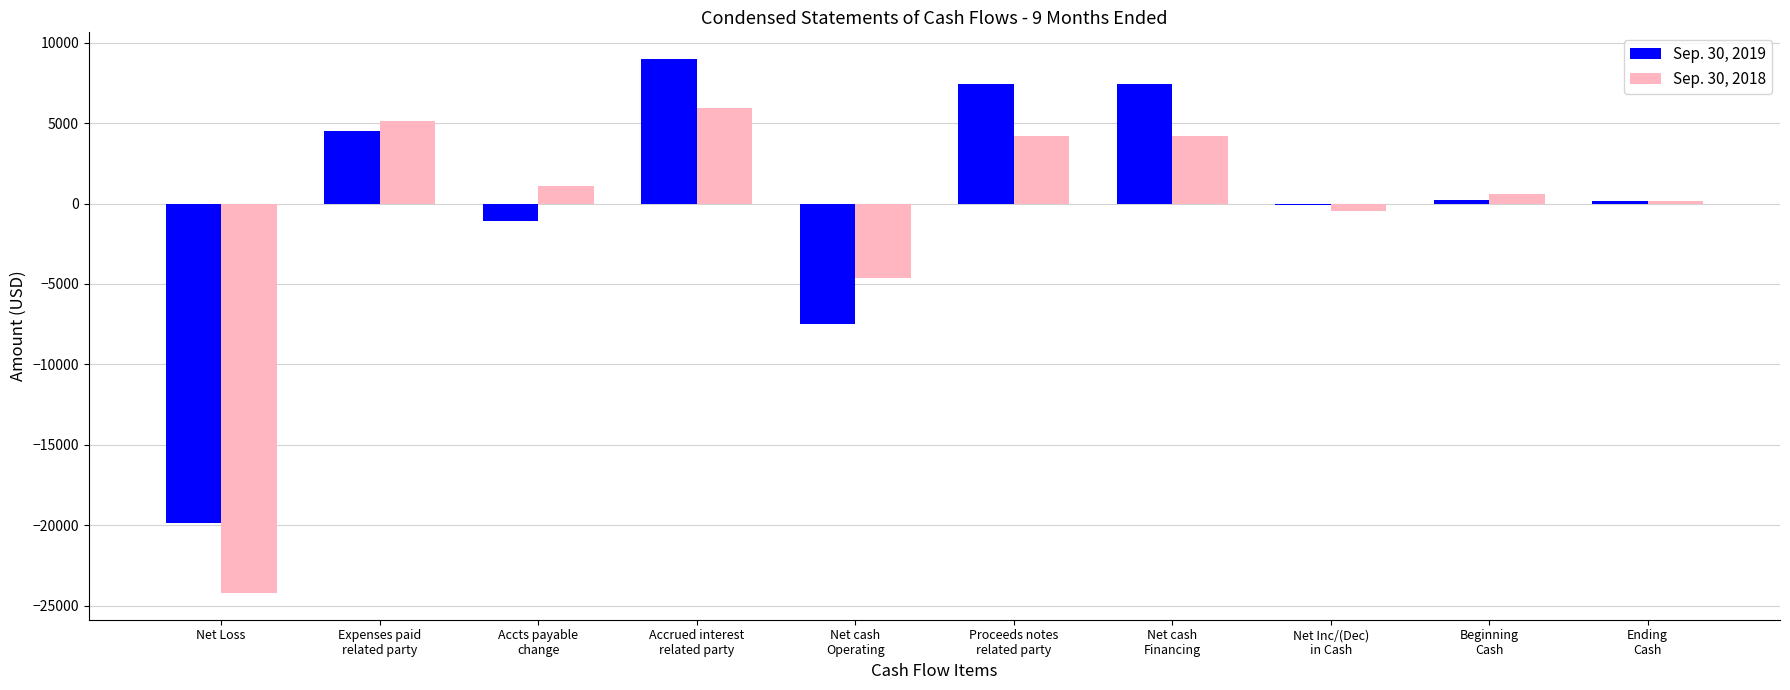

What is the highest value of the Sep. 30, 2018 series?

5907